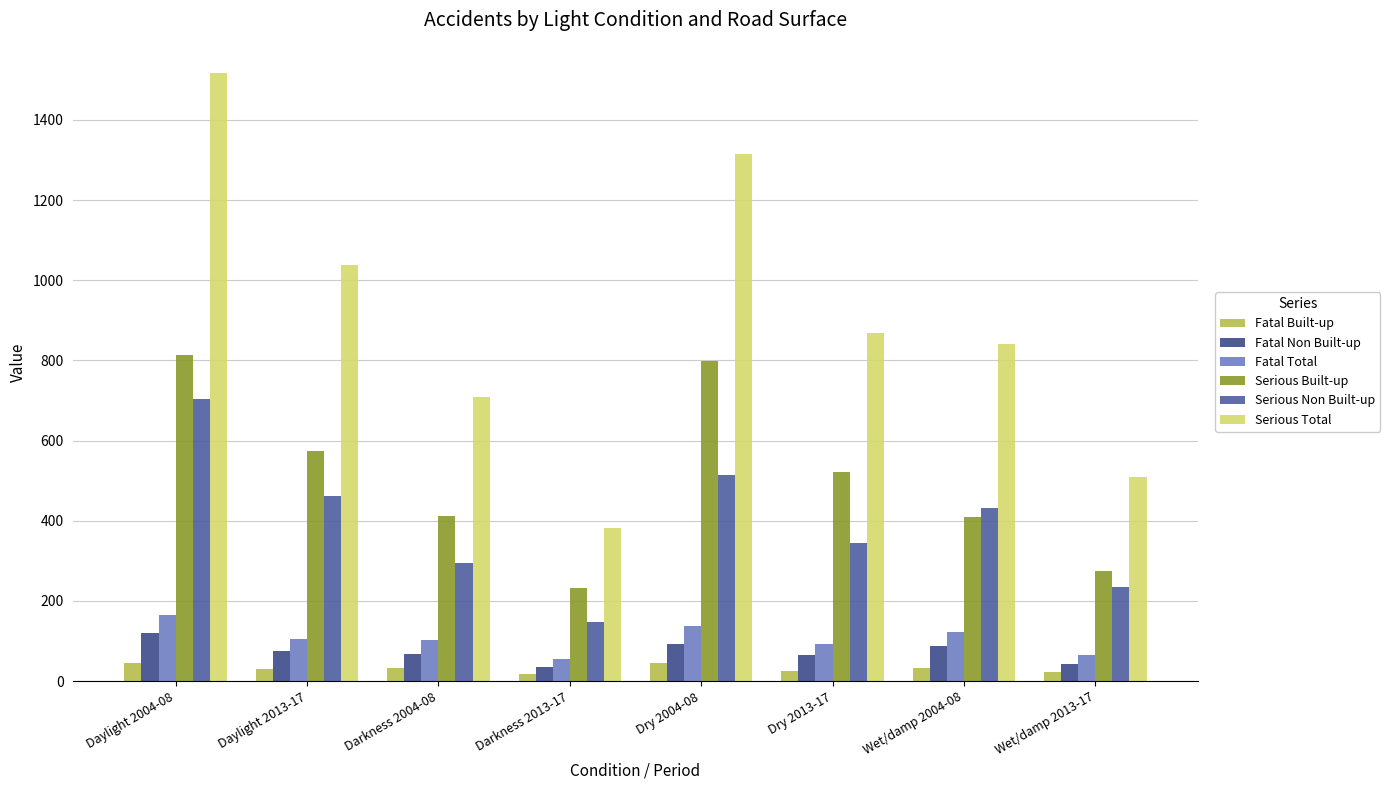

How many bars are there in total?

48